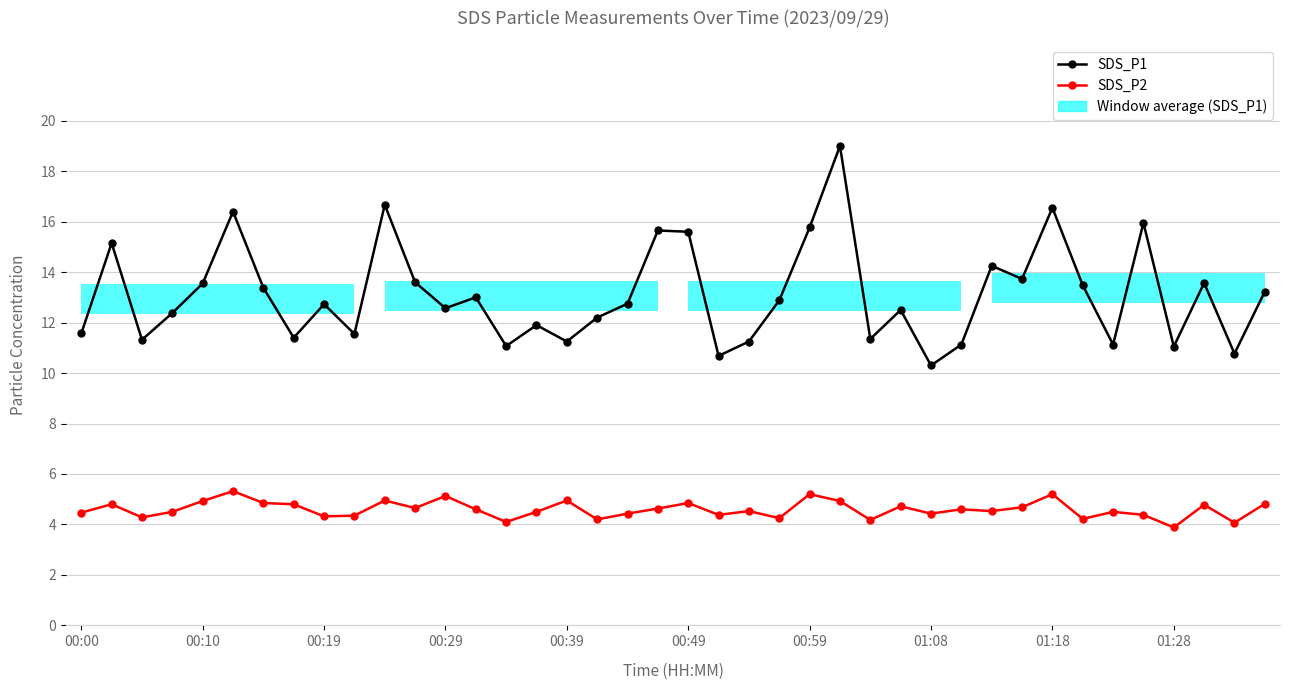

Between 30 and 39, which series saw the biggest shift?

SDS_P1